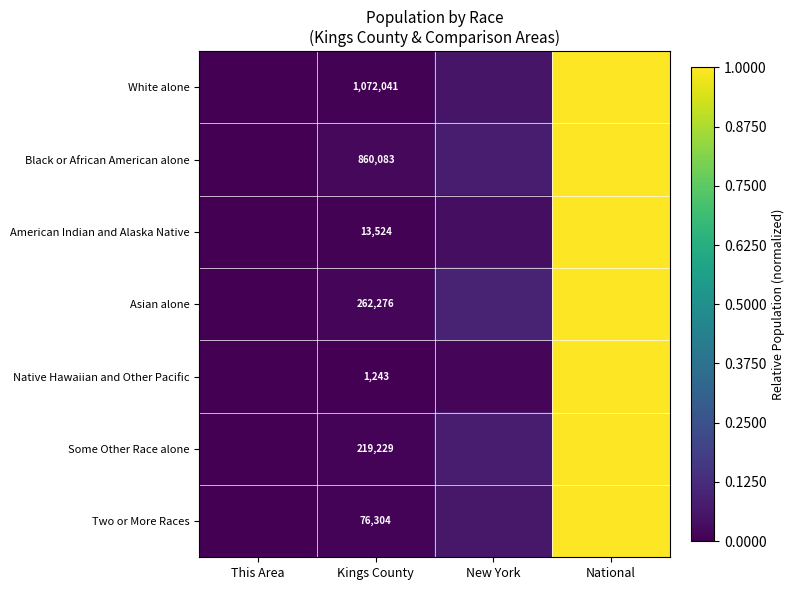

What is the average value of the Asian alone series?

0.3